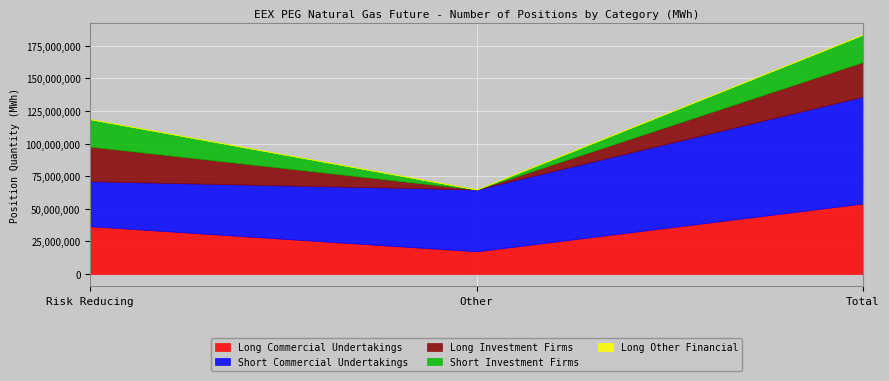

The Short Commercial Undertakings series shows 34473618 at Risk Reducing. True or false?

True